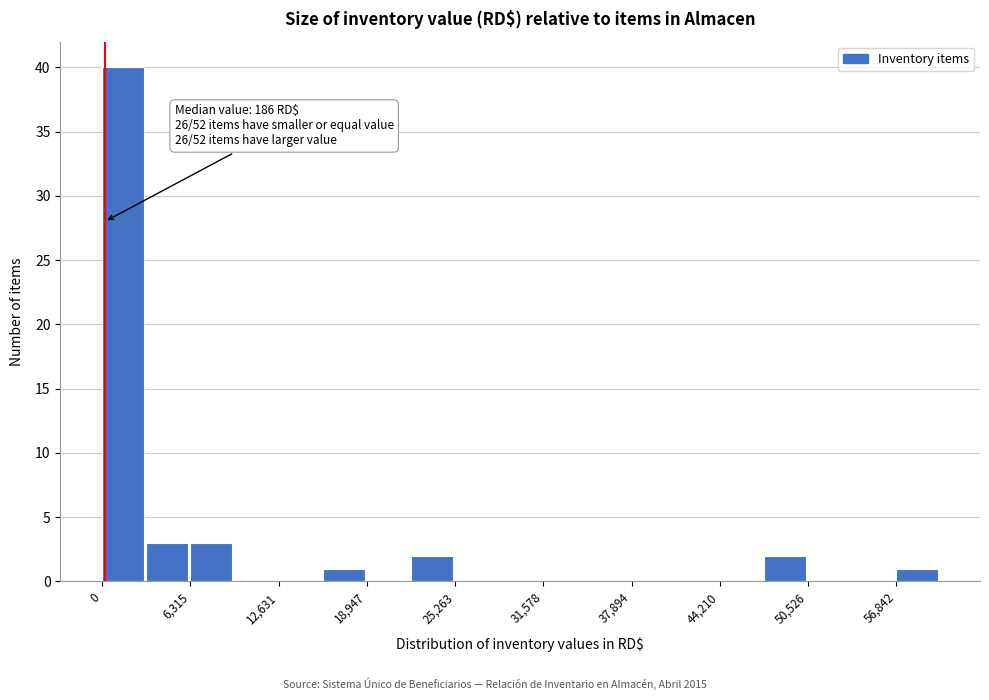

Read against the x-axis, roughly where is the centre of the tallest bar?

2000